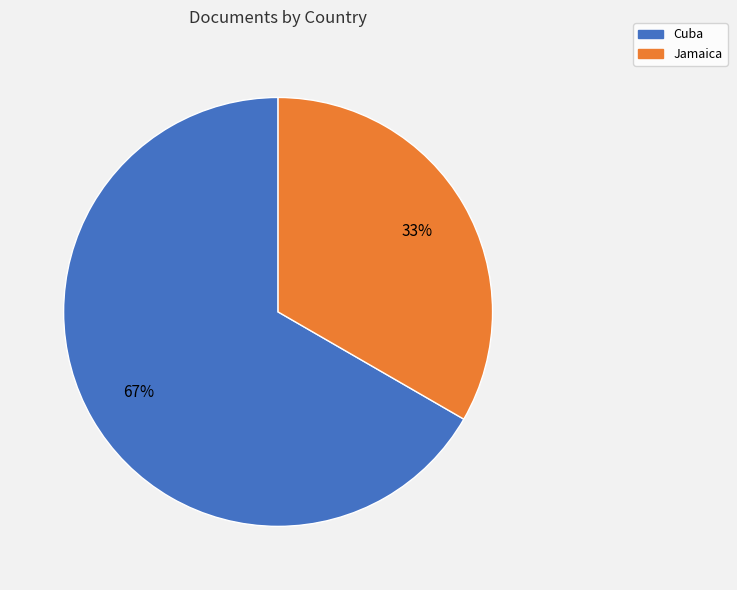

Which slice is the largest?

Cuba